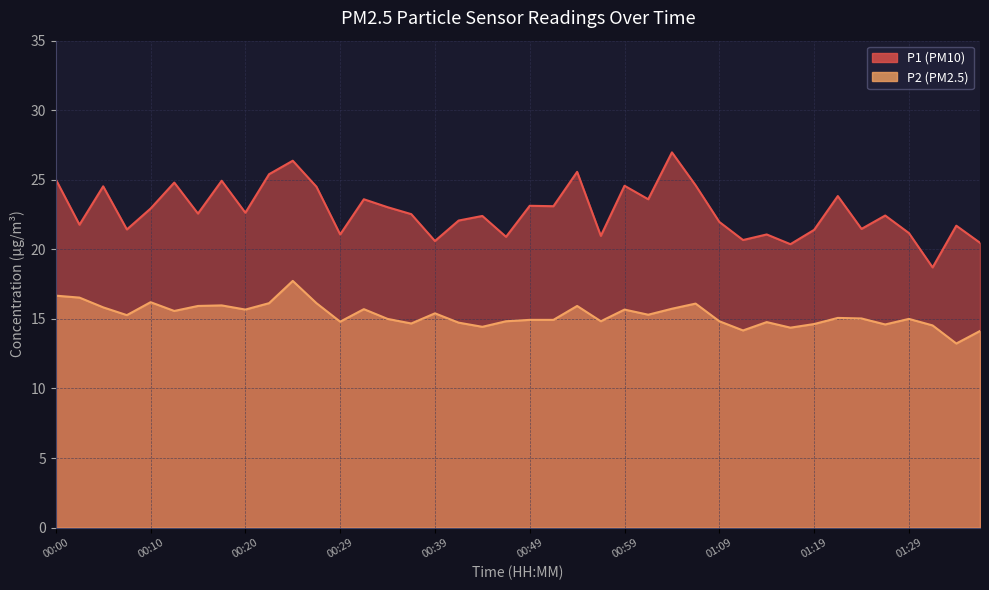

Between 00:54 and 01:06, which series saw the biggest shift?

P1